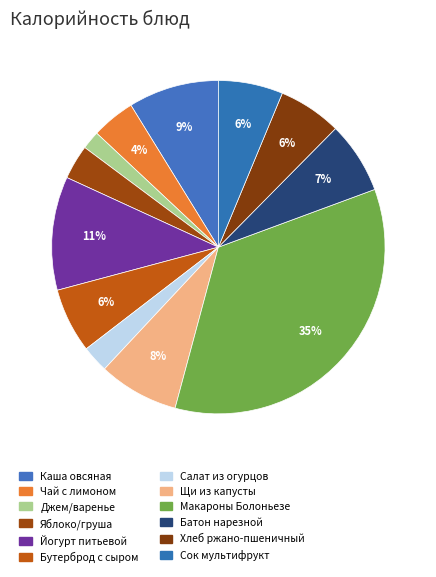

Is it true that Яблоко/груша is 3% of the pie?

True